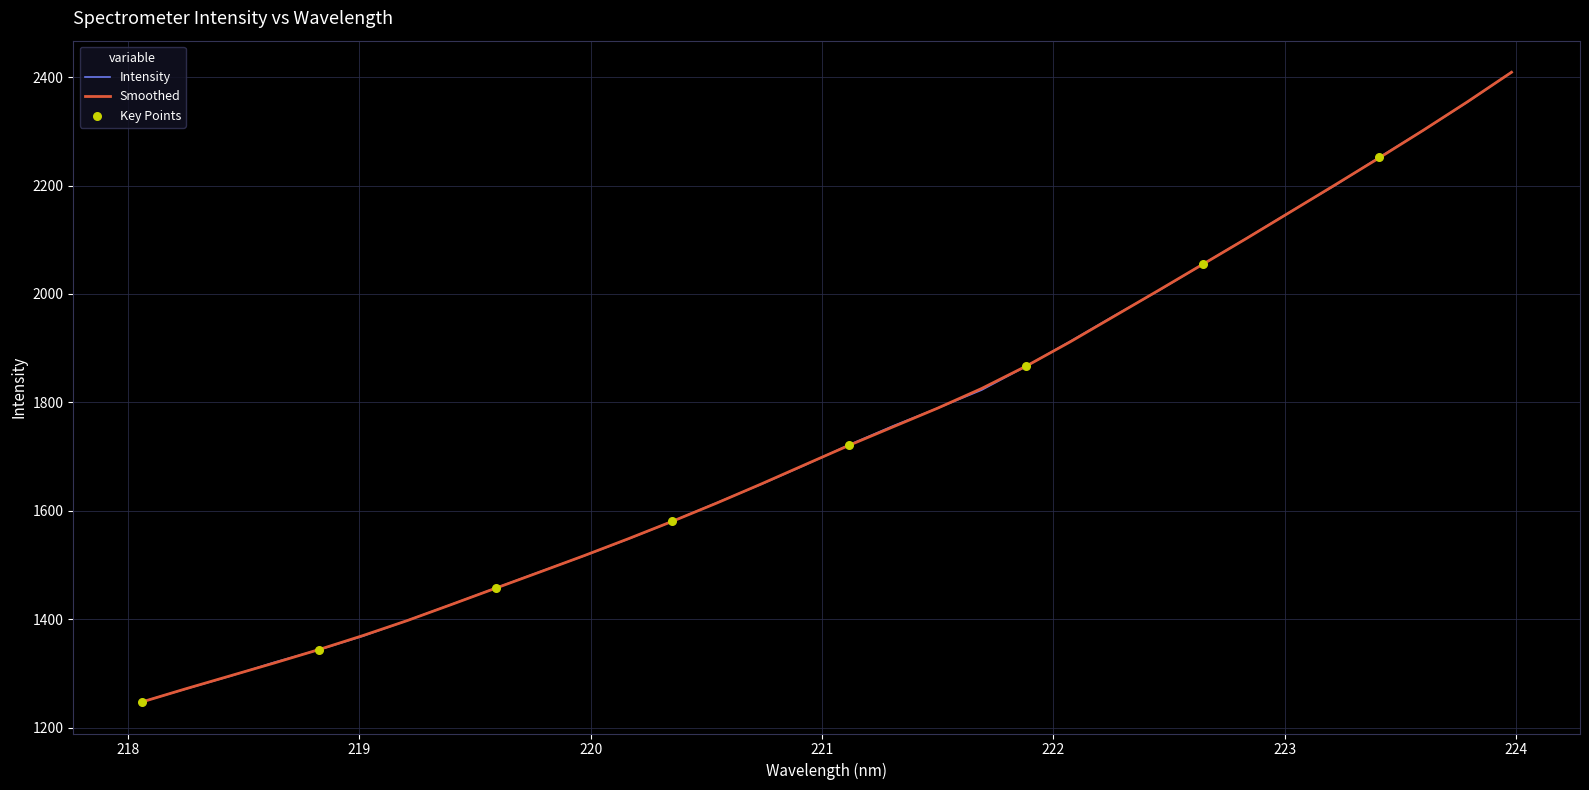

What is the lowest value of the Smoothed series?

1247.4